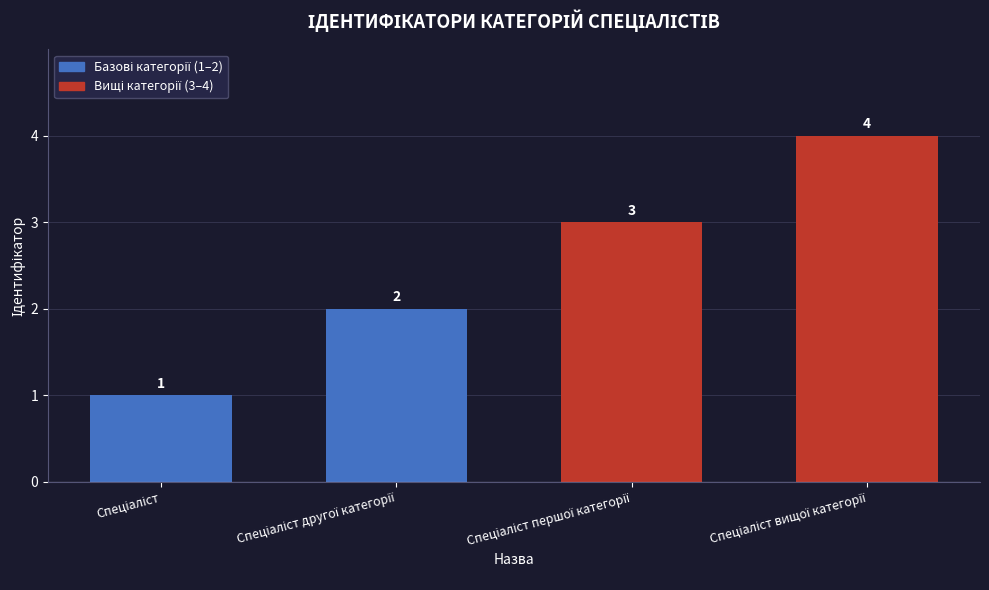

How many values are between 2 and 4?

3